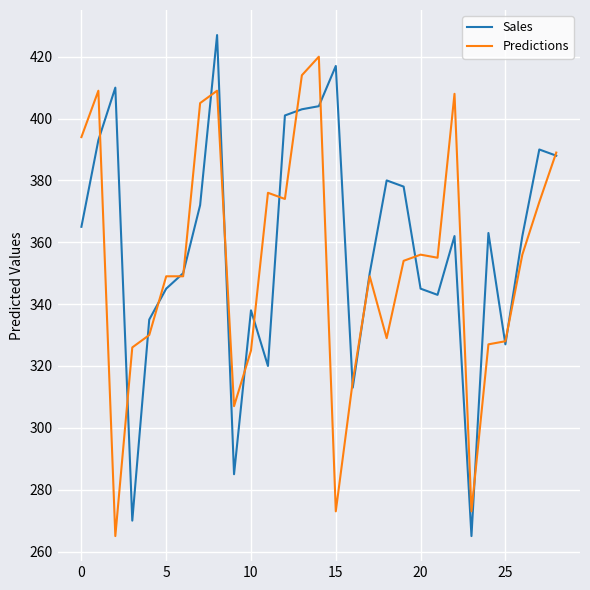

What is the minimum value shown in the chart?

265